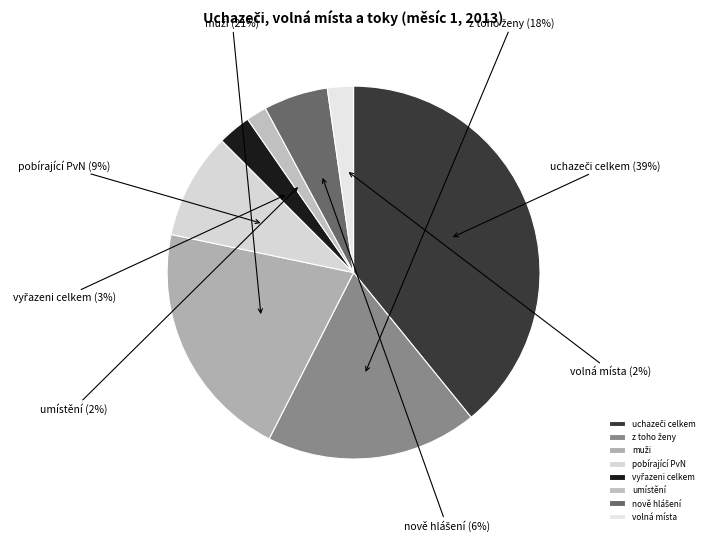

Does any single category account for the majority?

No